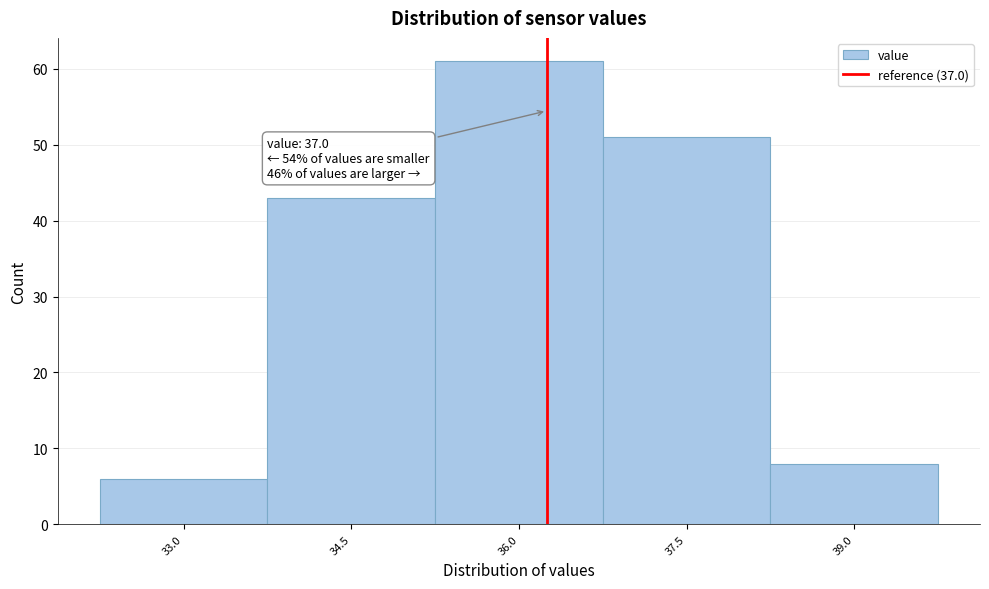

Reading left to right, transcribe all the data shown in this chart.

33.0=6	34.5=43	36.0=61	37.5=51	39.0=8